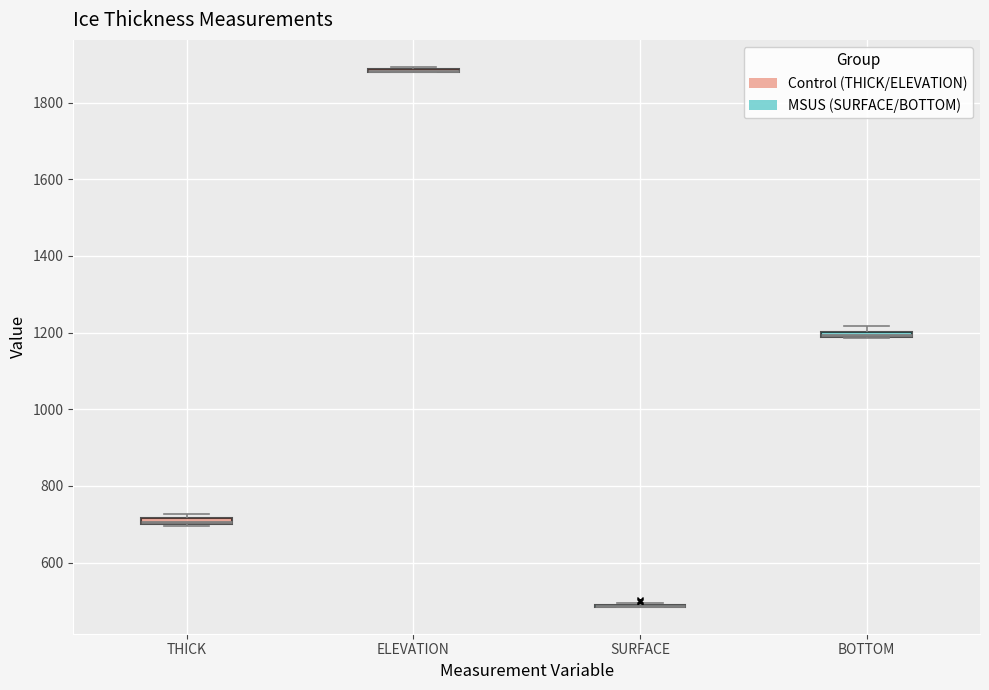

Where is the lower edge of the box for BOTTOM on the y-axis? The values are not printed on the chart, so give them approximately, as read against the axis.

1180